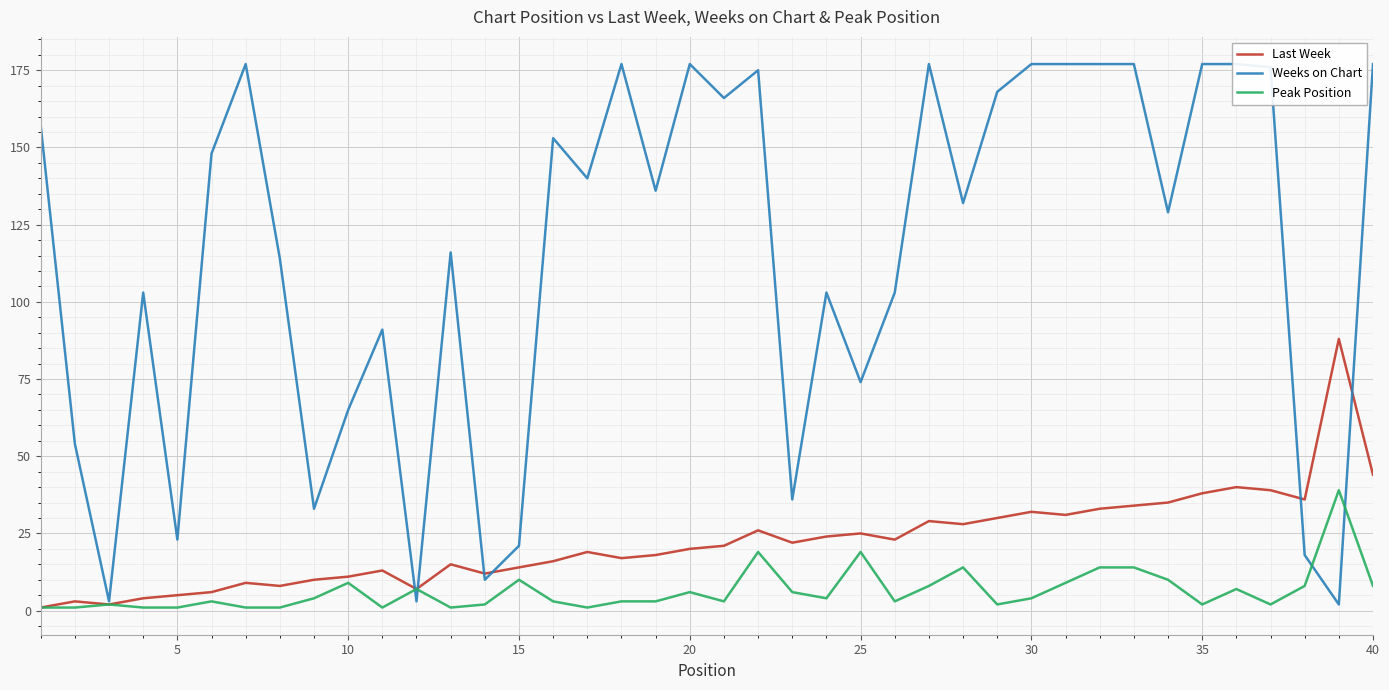

What is the difference between the maximum and minimum values in the Weeks on Chart series?

175